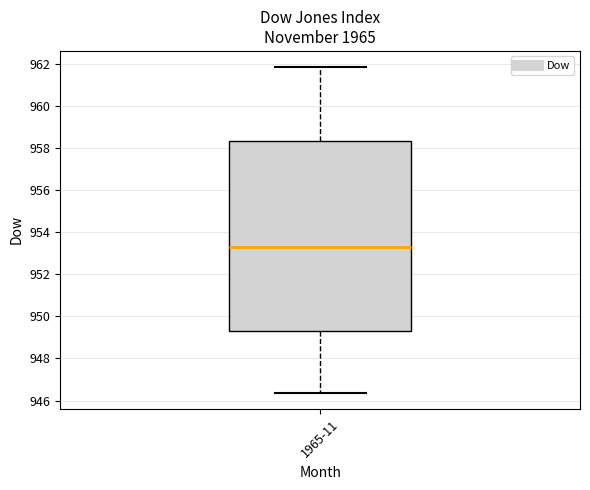

Read this box plot against the y-axis: the position of the median line, the range covered by the box, and the ends of both whiskers. The values are not printed on the chart, so give them approximately, as read against the axis.

median 953.2, box 949.4 to 958.4, whiskers 946.4 to 961.8